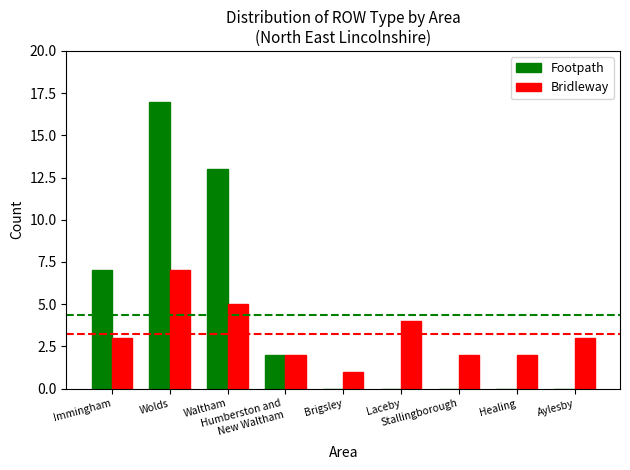

What is the sum of all Footpath values?

39